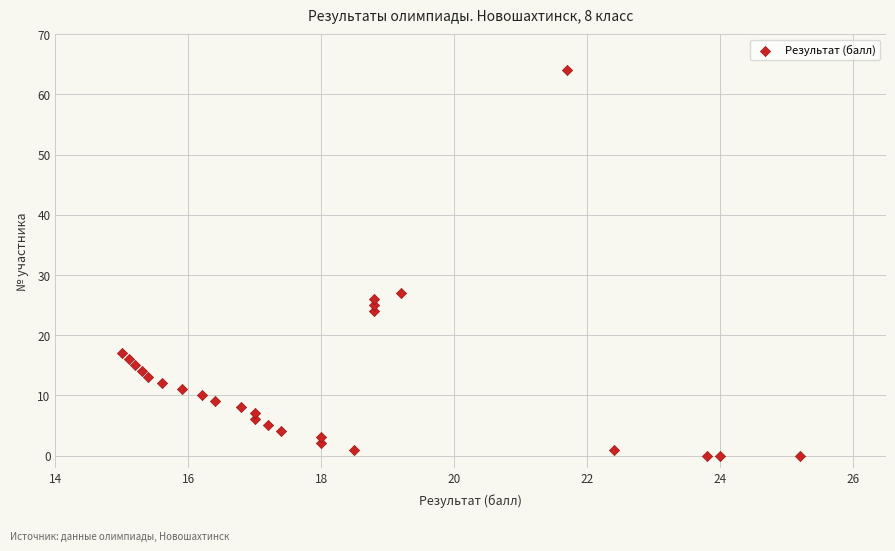

What is the range of Y values (max minus min)?

64